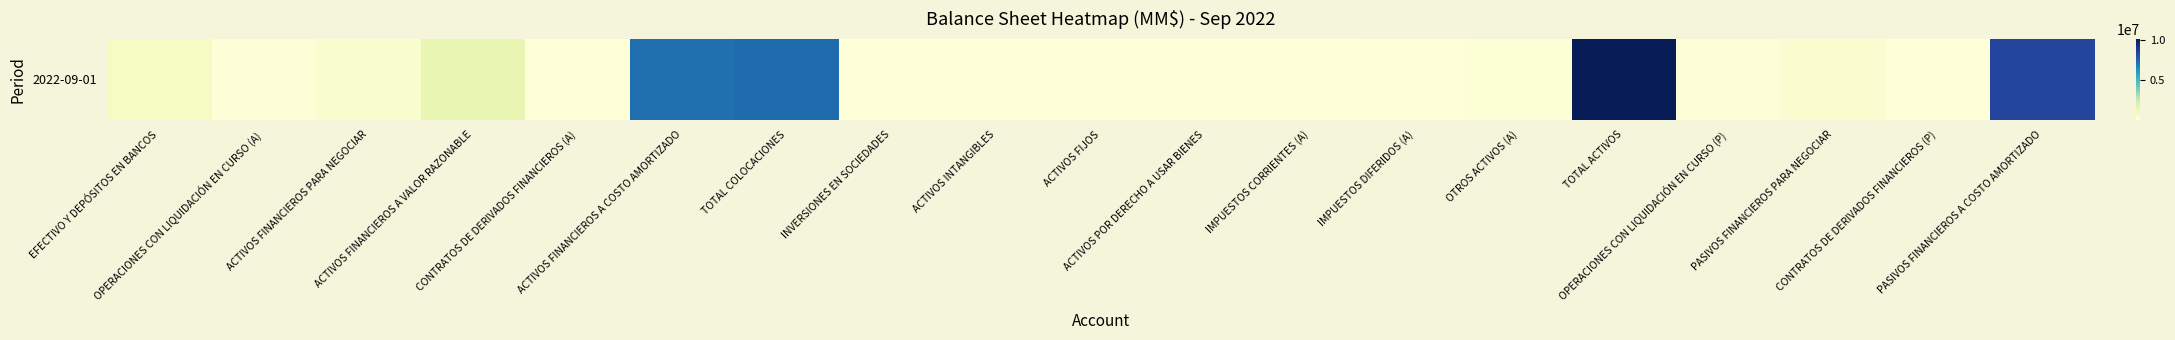

Which category has the highest value across all series?

TOTAL ACTIVOS